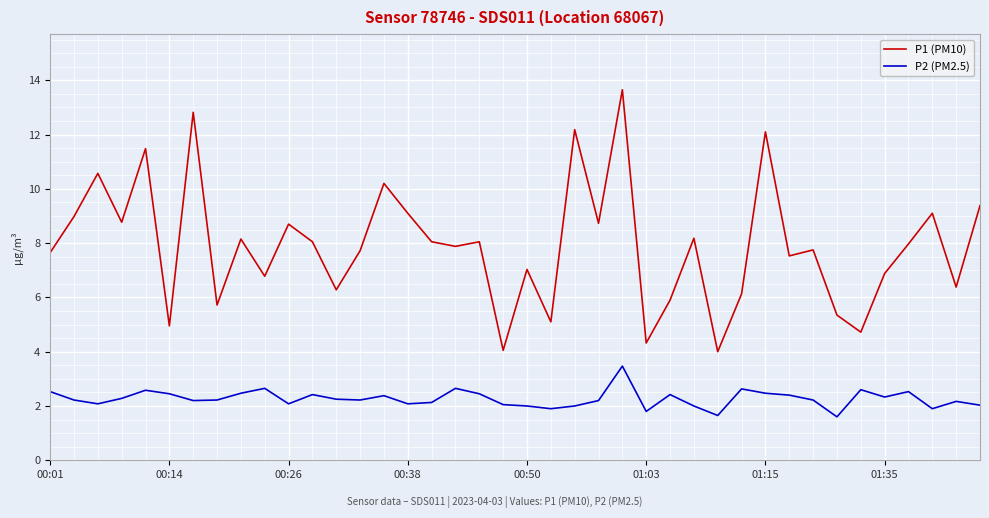

Rank the series by their average value, from highest to lowest.

P1 (PM10), P2 (PM2.5)